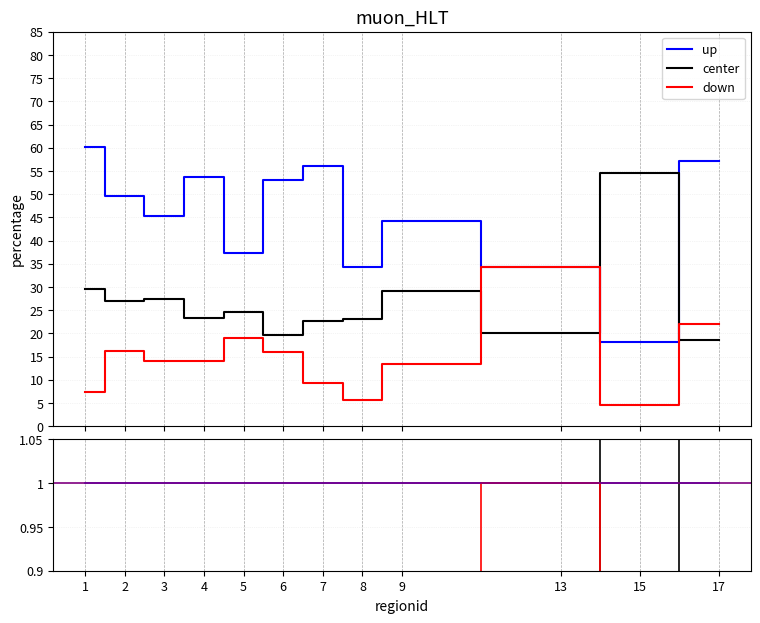

True or false: up and down cross at least once.

False